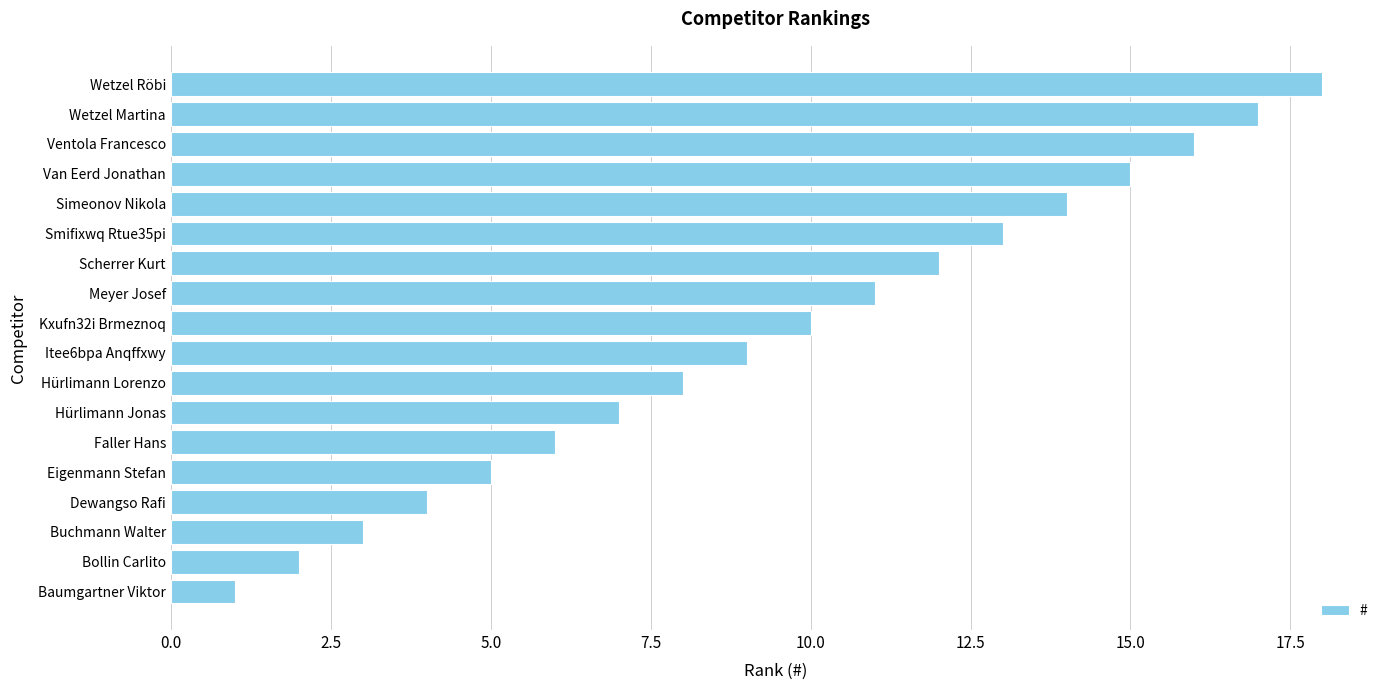

Approximately how many times larger is the value at Faller Hans compared to Wetzel Röbi?

0.3